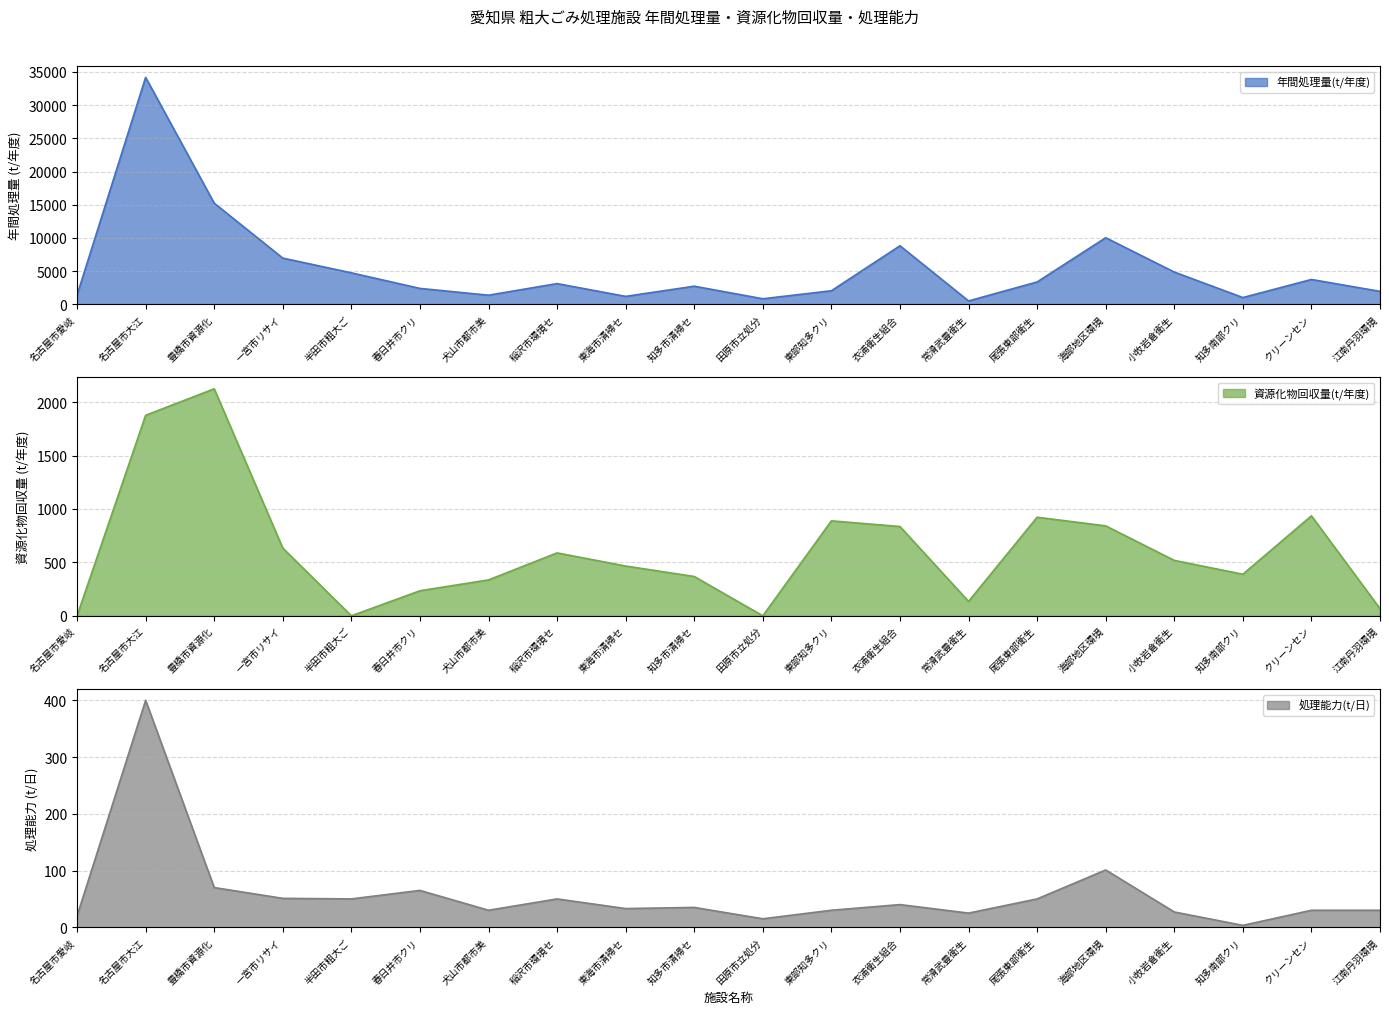

Where is 年間処理量(t/年度) nearest to the value 17348?

豊橋市資源化